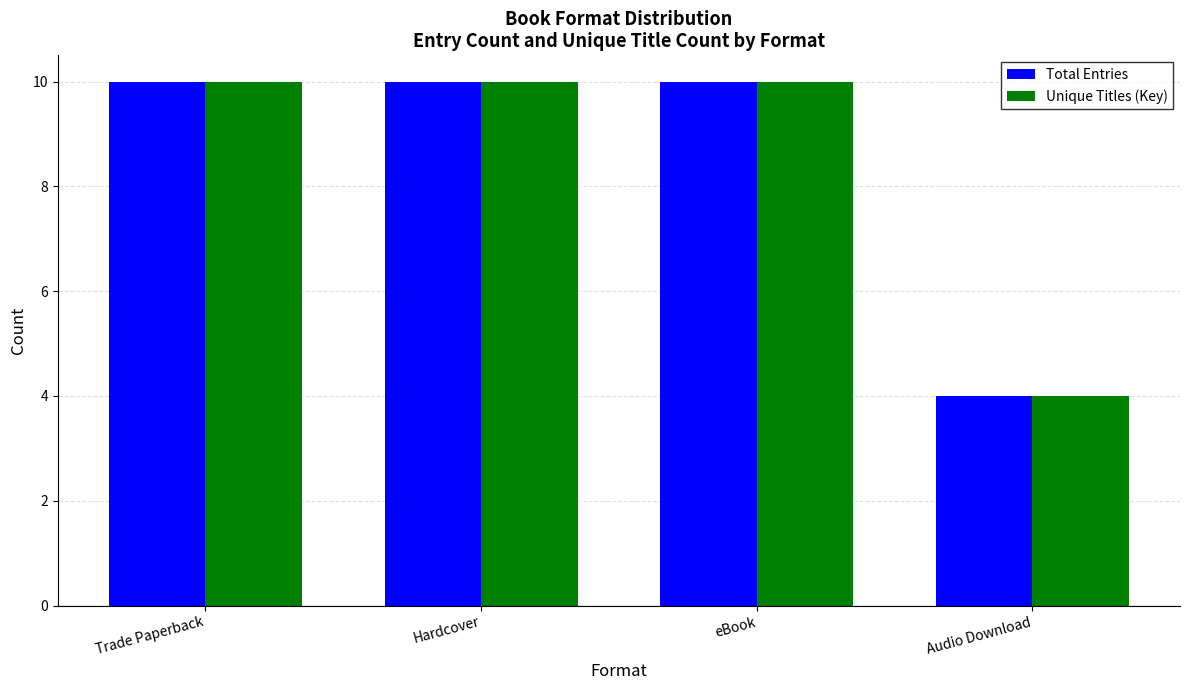

What is the label of the 2nd bar from the left?

Hardcover